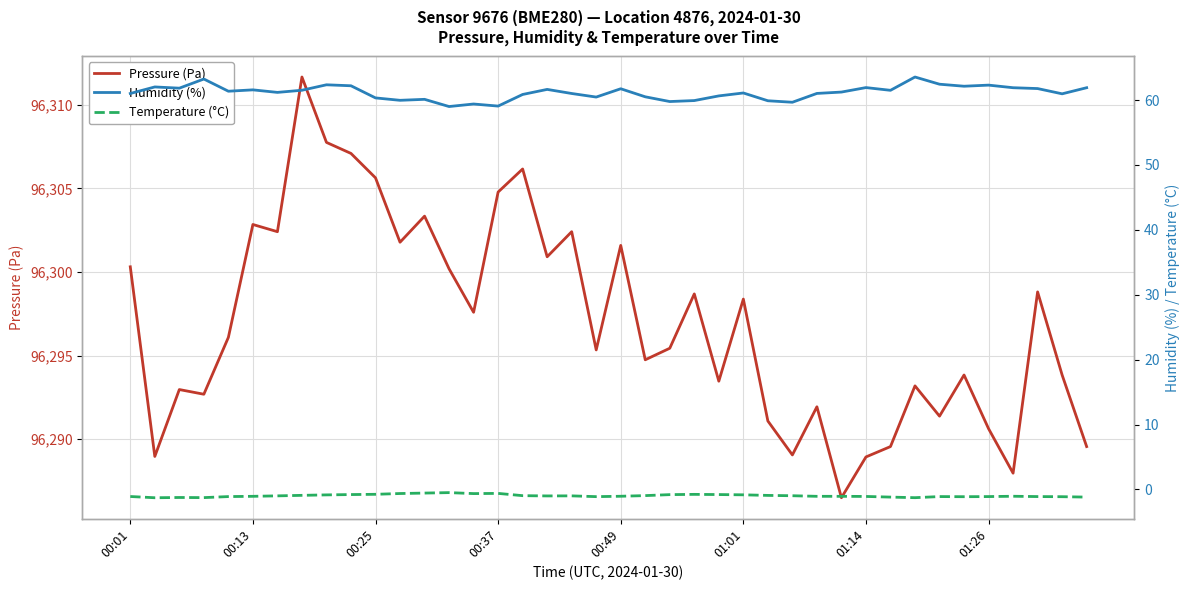

Is the value of Humidity (%) at 31 greater than the value of Temperature (°C) at 26?

Yes